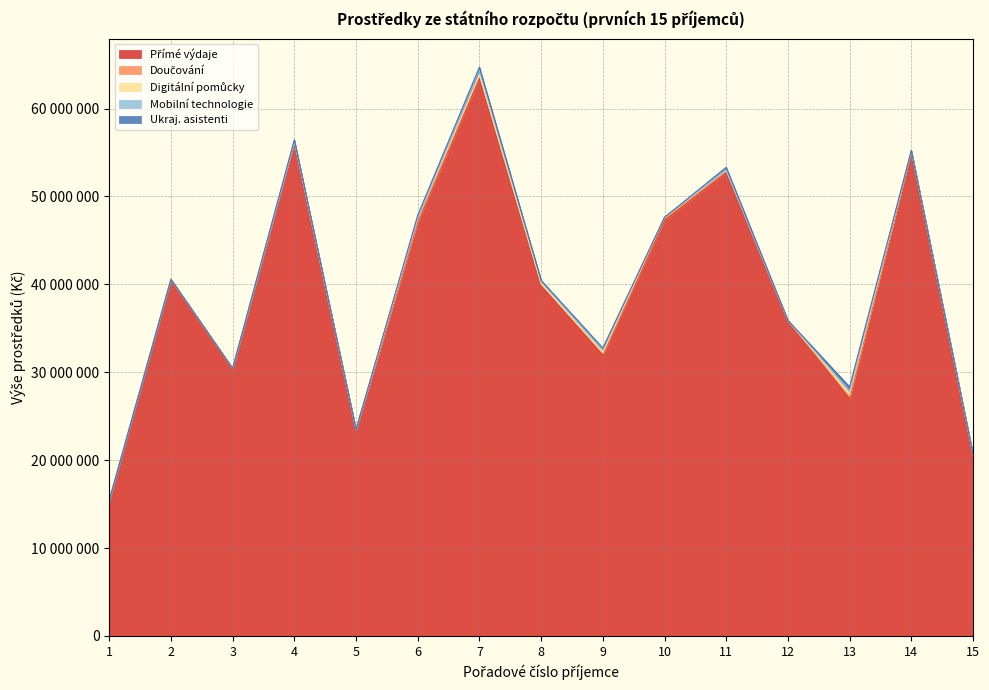

Reading left to right, transcribe all the data shown in this chart.

Přímé výdaje: 15425434	40572003	30402721	56236912	23467431	47054540	63456103	39885005	31991308	47266707	52702586	35905276	27013843	55170451	20328344
Doučování: 0	0	44160	47520	12960	160800	236160	128640	120000	211680	167040	0	163200	9600	147840
Digitální pomůcky: 0	0	0	20000	0	352000	164000	69000	127000	159000	139000	0	401000	41000	213000
Mobilní technologie: 0	0	0	0	0	0	554000	373000	362000	0	0	0	298000	0	0
Ukraj. asistenti: 0	0	0	156822	0	313643	313643	0	156822	0	313643	0	470466	0	0